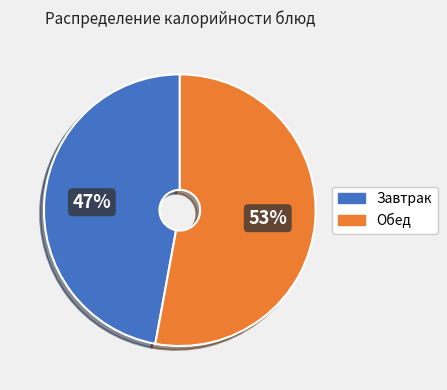

To the nearest percent, what is the average slice percentage?

50%